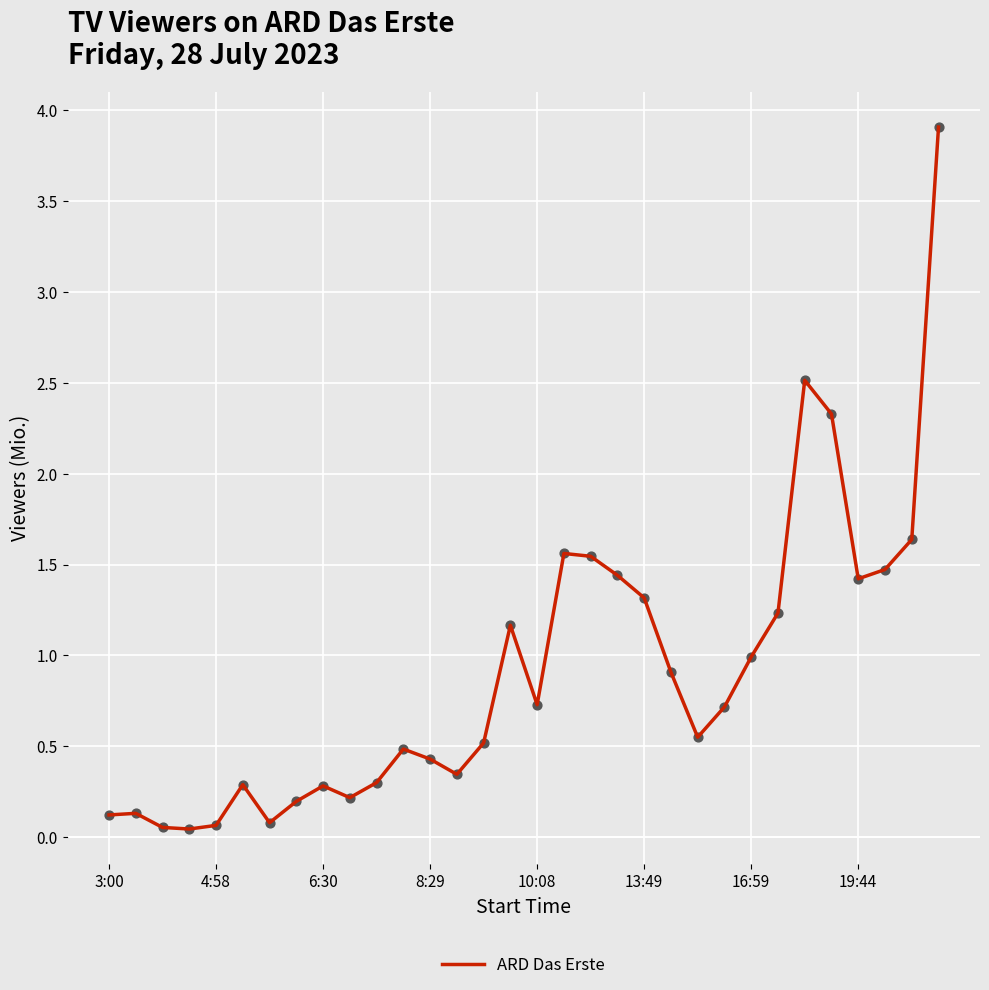

What is the difference between the maximum and minimum values?

3.9